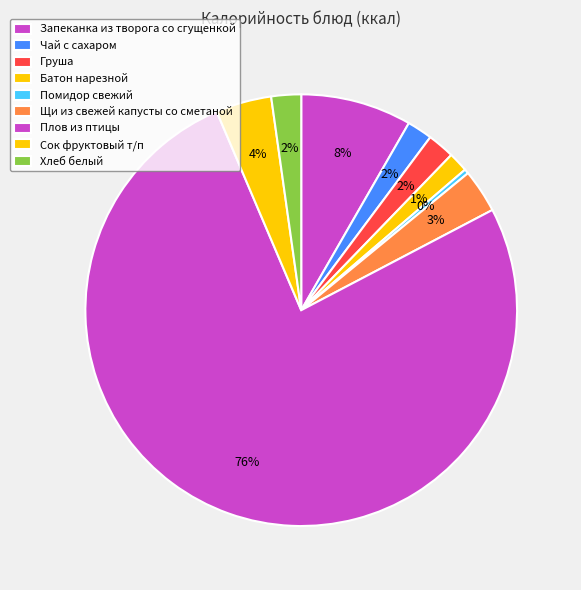

True or false: Сок фруктовый т/п accounts for 4% of the total.

True